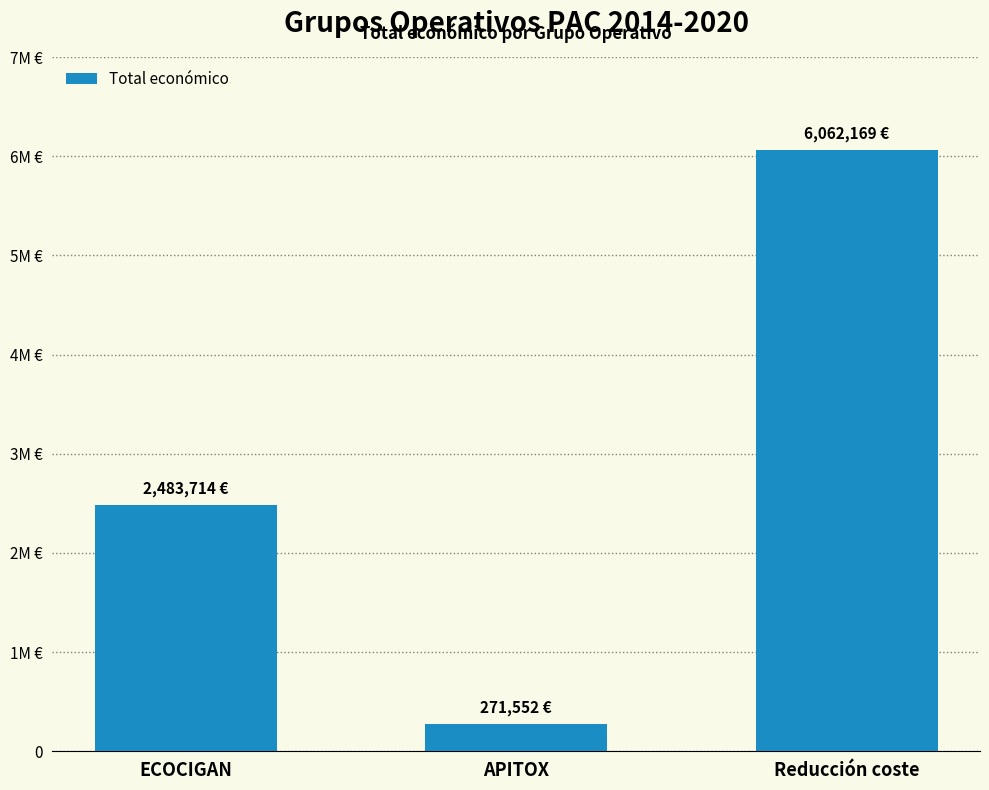

Does the chart contain any negative values?

No